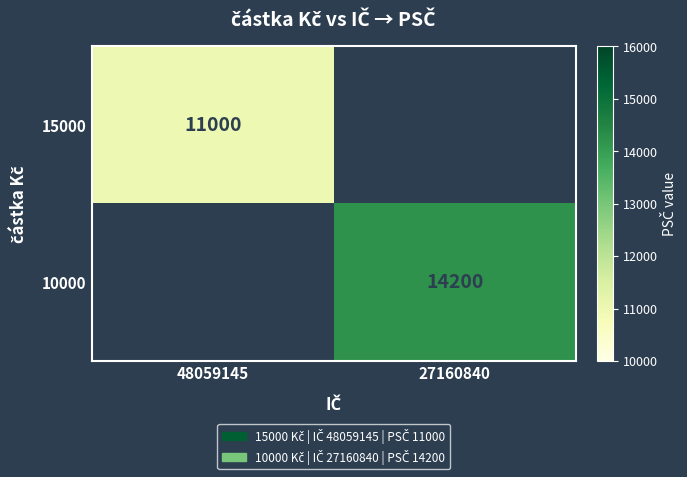

The 15000 series shows 17934 at 48059145. True or false?

False